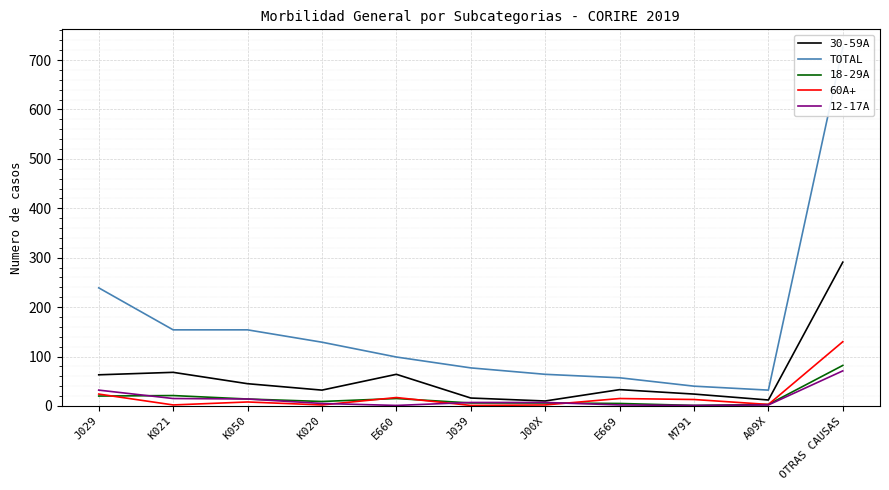

In 30-59A, how many points are higher than both neighbors (excluding endpoints)?

3